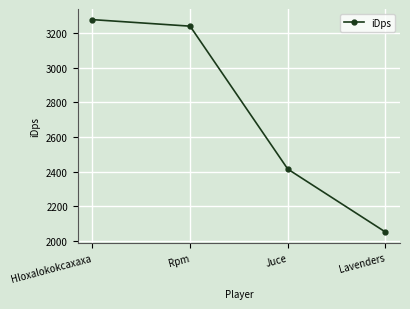

What is the value of the 3rd point from the left?

2415.0